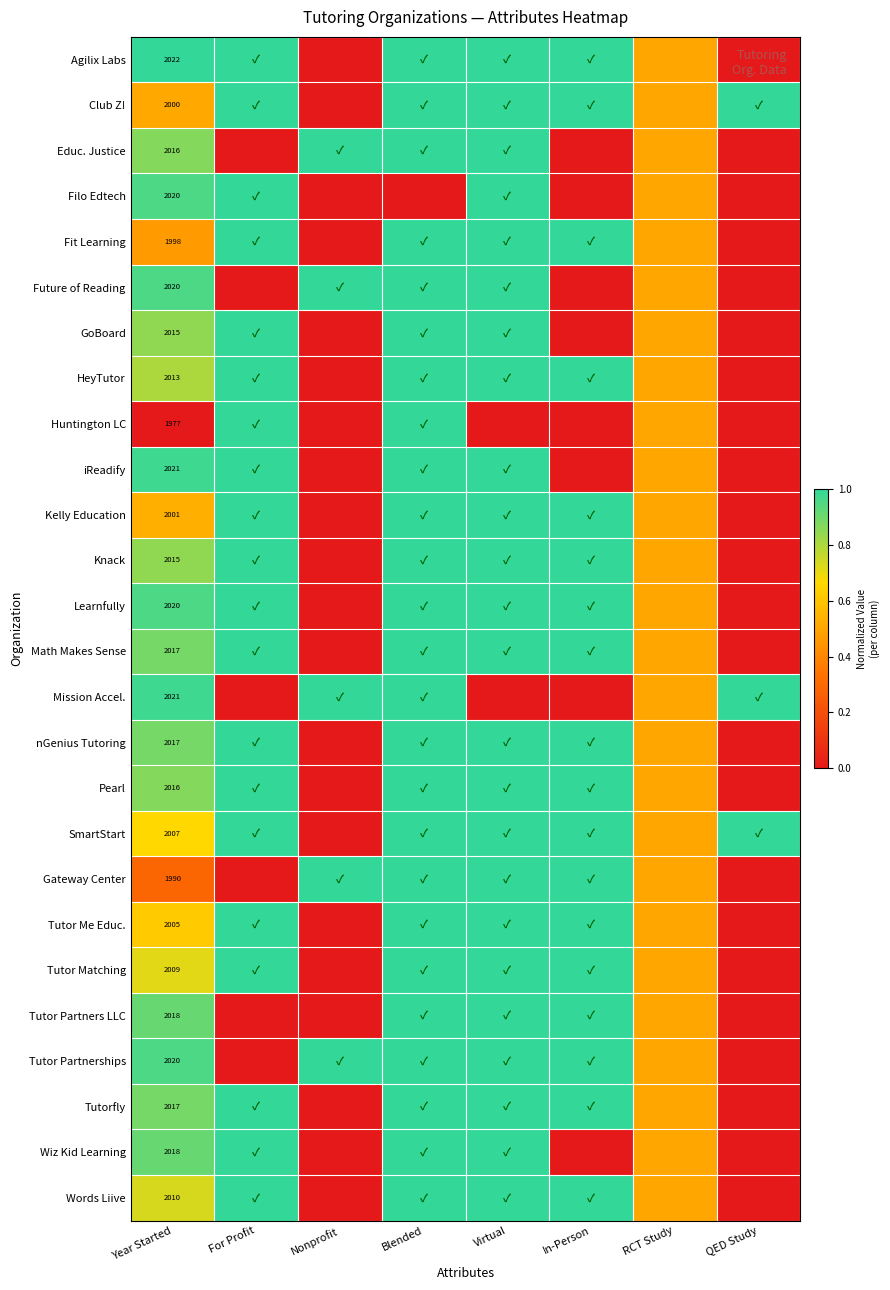

The Wiz Kid Learning series shows 906.3 at Year Started. True or false?

False